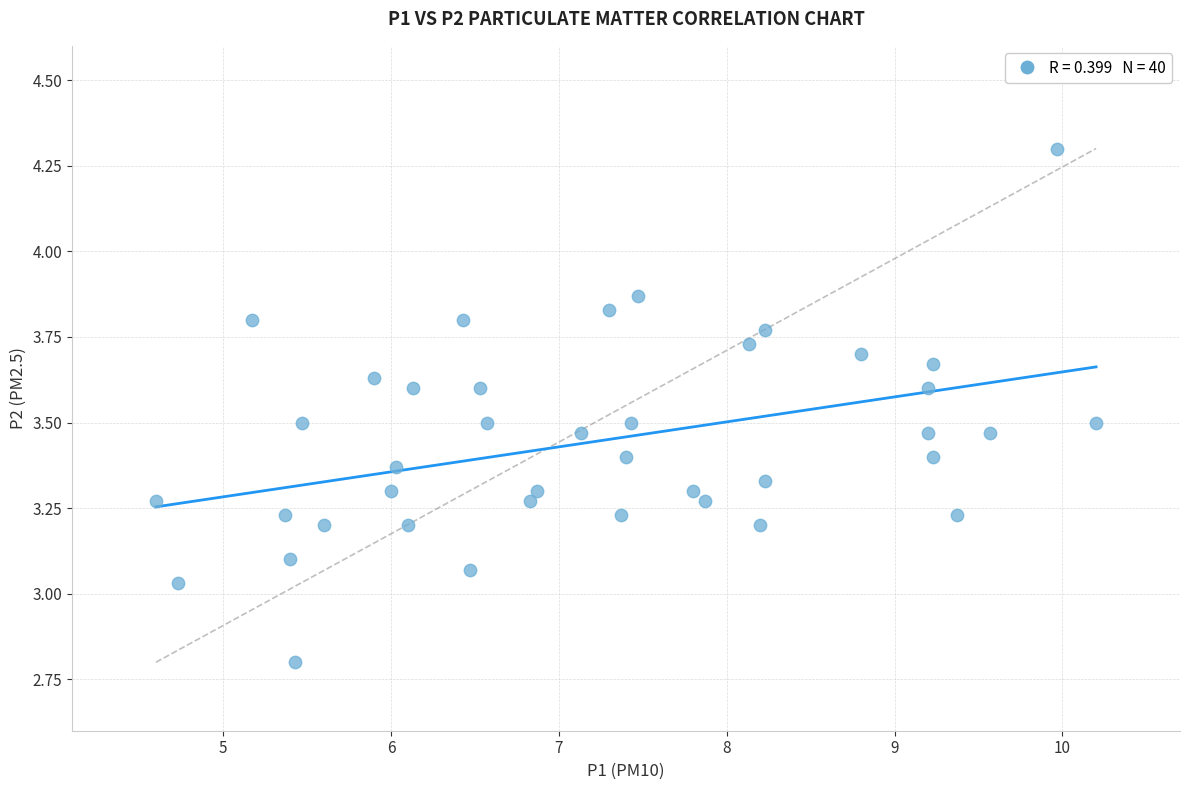

What is the range of X values (max minus min)?

5.6